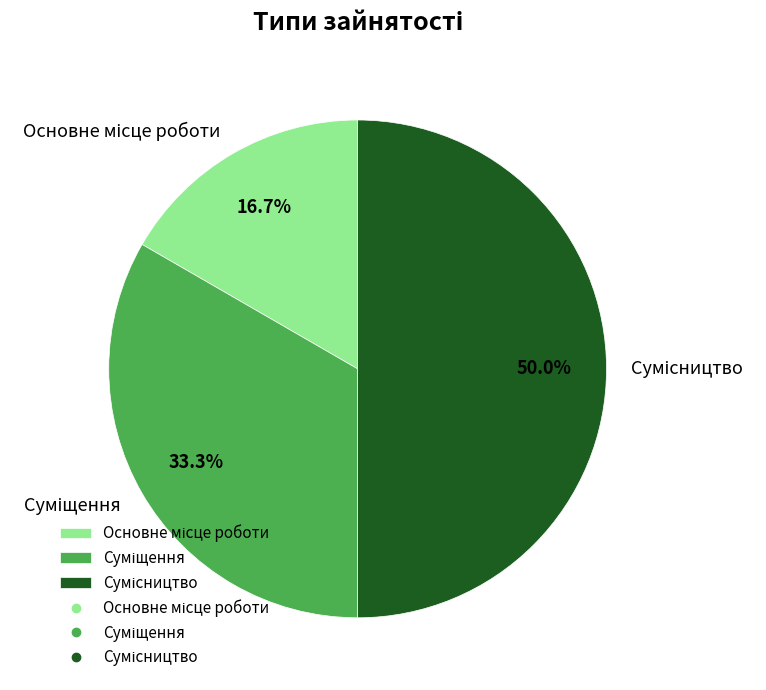

What is the change in value from Основне місце роботи to Суміщення?

+1